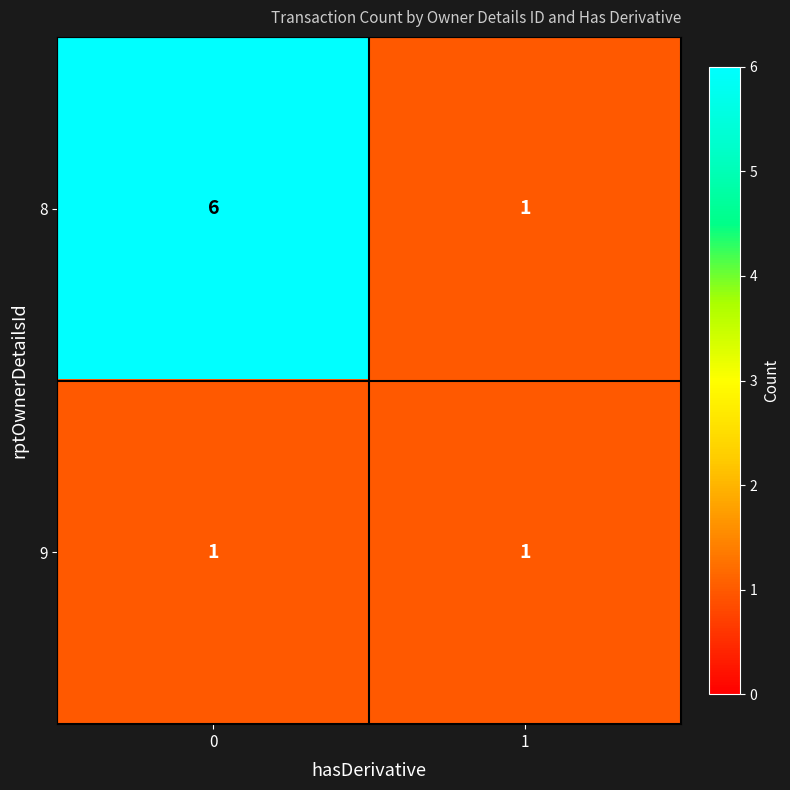

Which series has the widest spread of values?

8